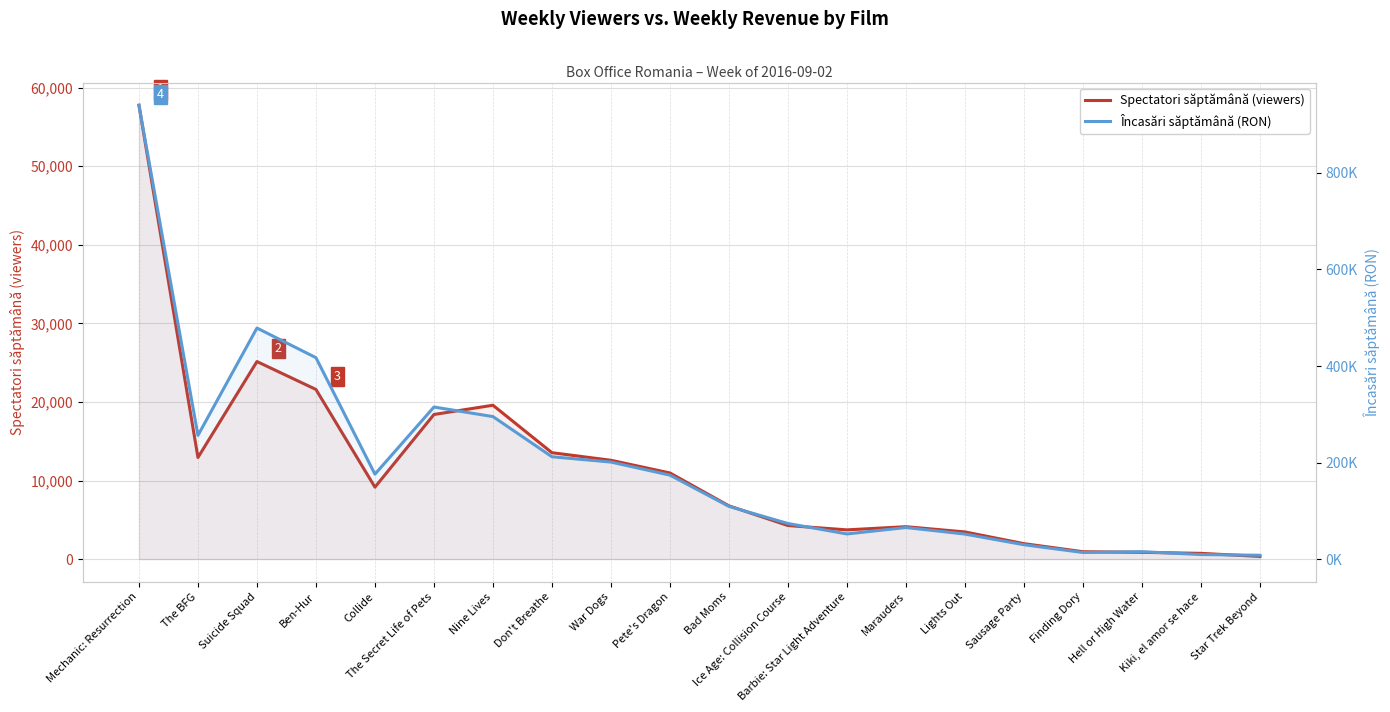

What is the label of the 17th point from the left?

Finding Dory